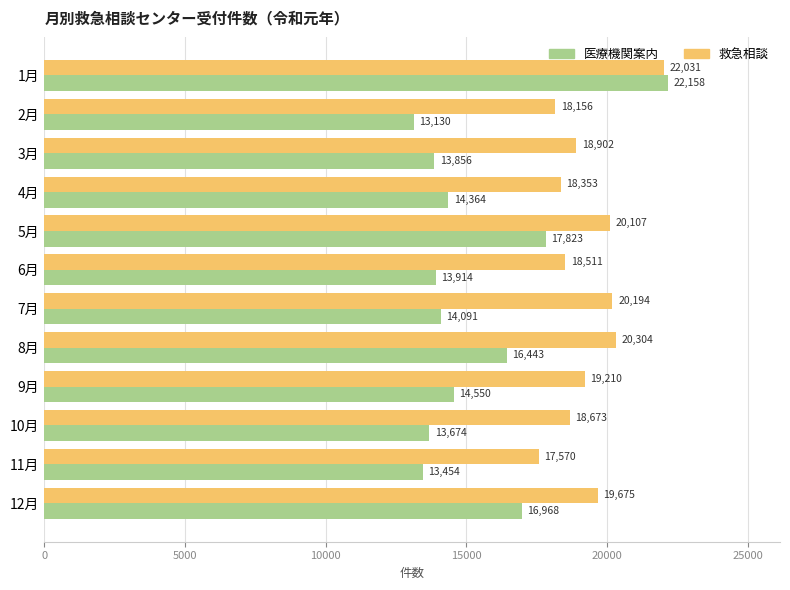

What is the sum of all 医療機関案内 values?

184425